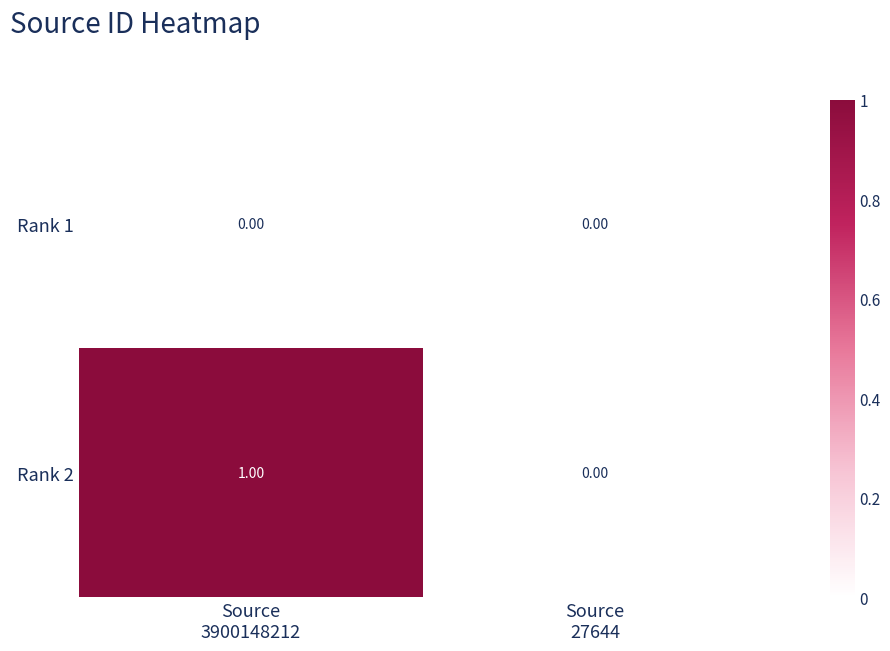

Rank the series by their average value, from lowest to highest.

Rank 1, Rank 2